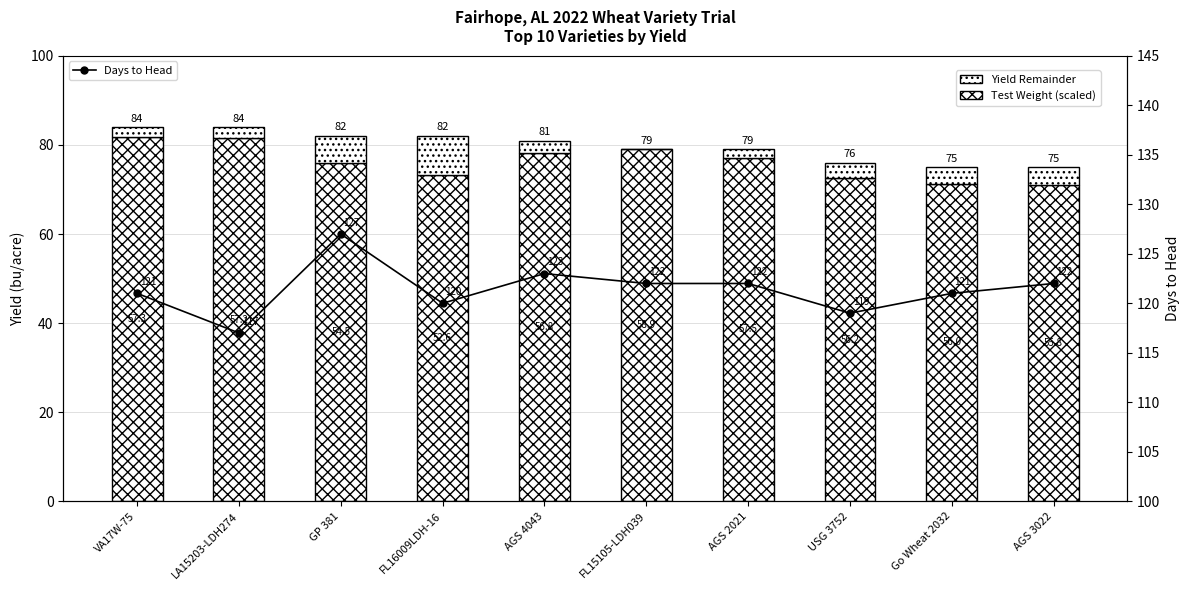

Rank the series at GP 381 from lowest to highest value.

Yield Remainder, Test Weight (scaled), Days to Head